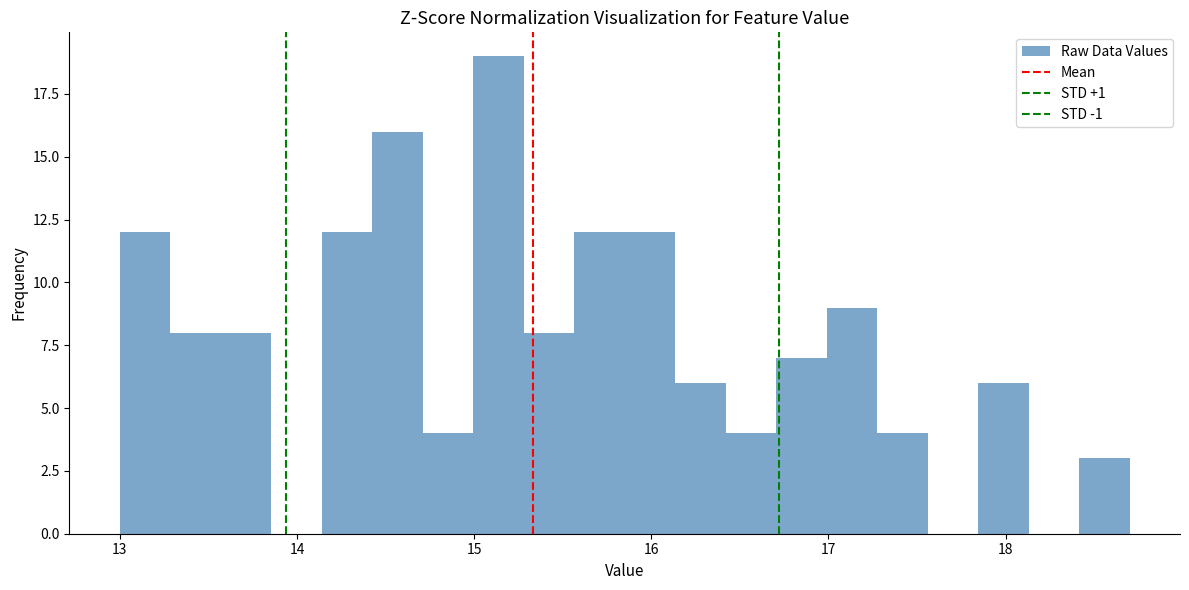

Read against the x-axis, roughly where is the centre of the tallest bar?

15.1